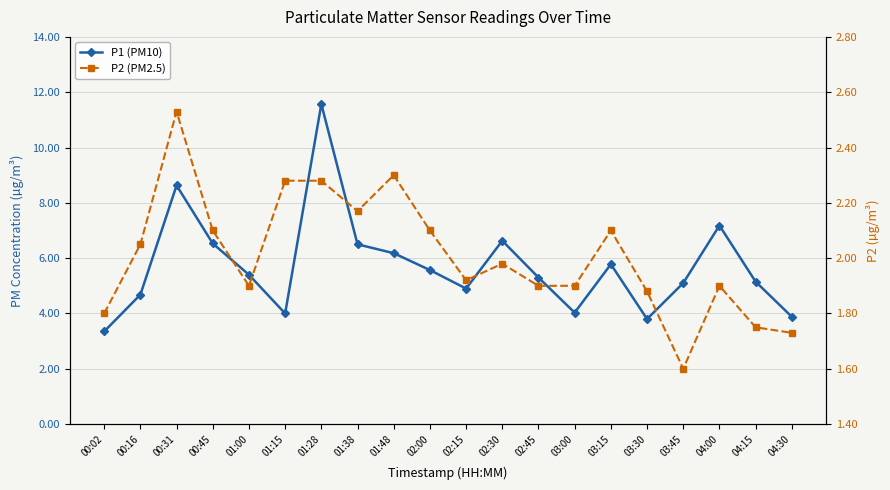

List the series in order of their peak value, highest first.

P1 (PM10), P2 (PM2.5)